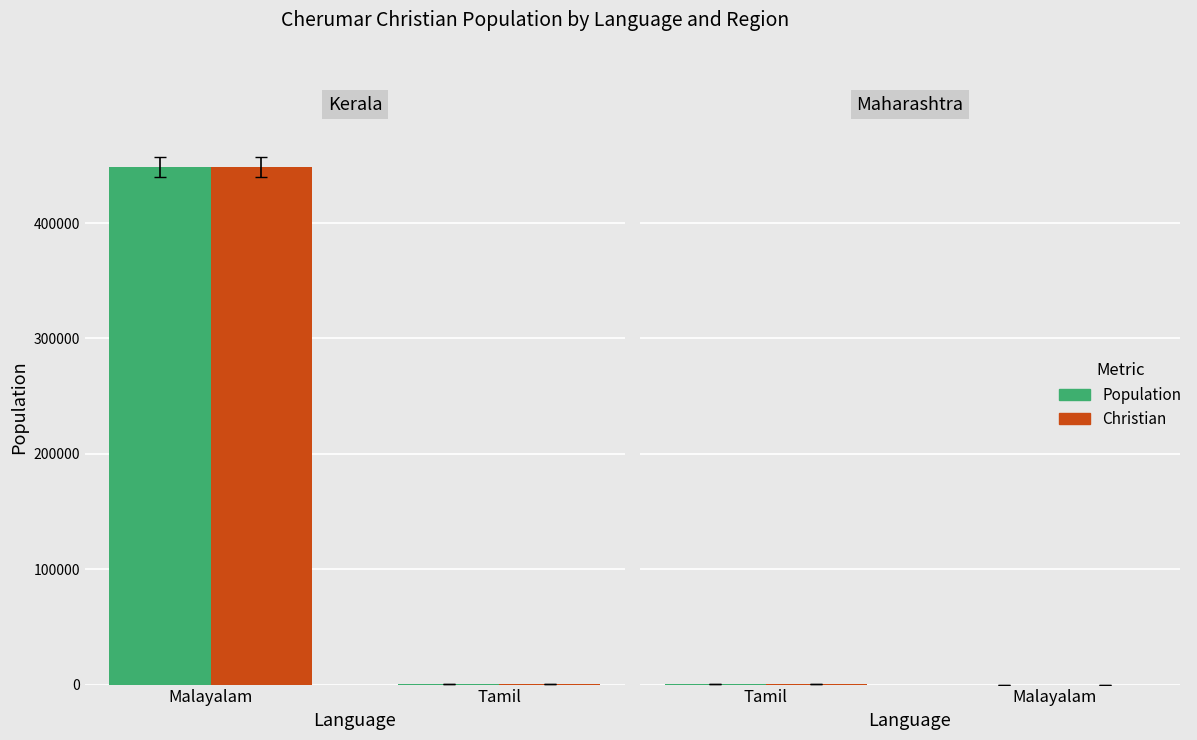

How many data points in Christian are less than 440?

1